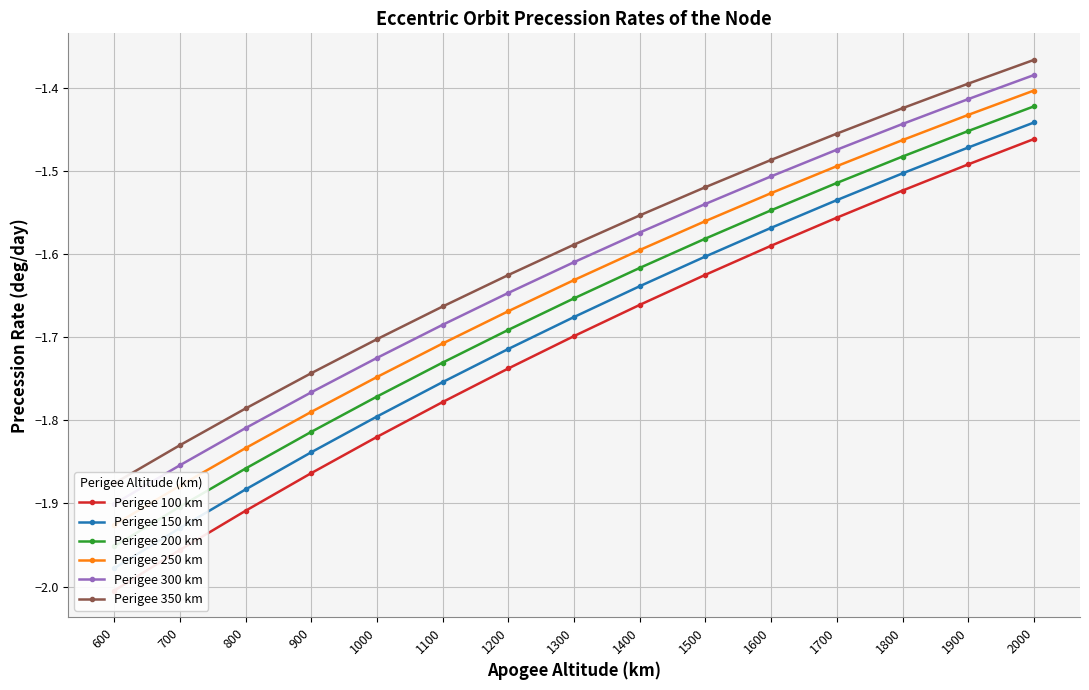

Rank the series by their average value, from lowest to highest.

Perigee 100 km, Perigee 150 km, Perigee 200 km, Perigee 250 km, Perigee 300 km, Perigee 350 km